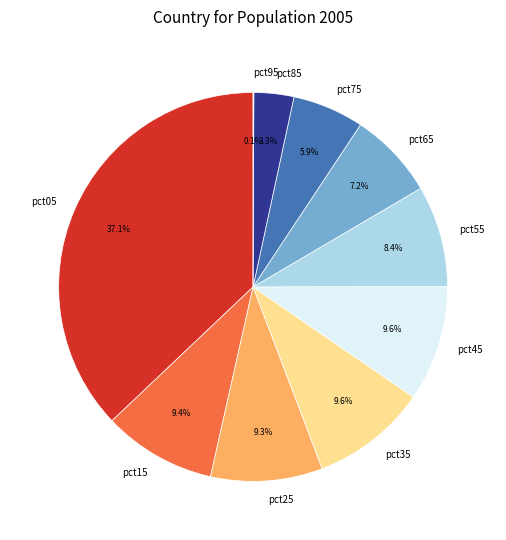

Is it true that pct25 is 9% of the pie?

True